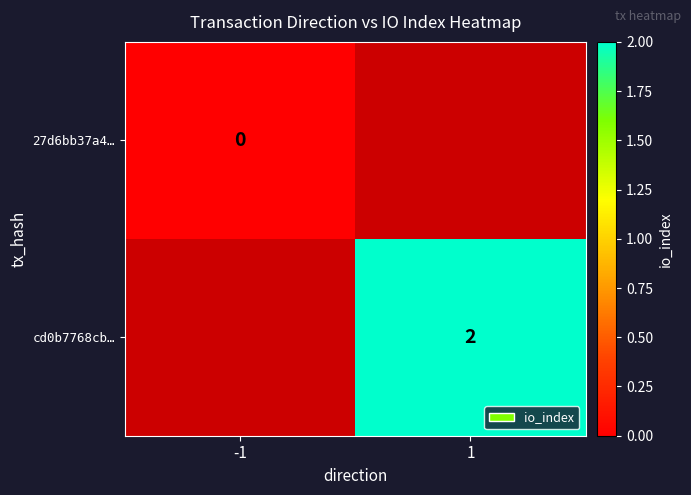

Is the value of cd0b7768cb… at 1 greater than the value of 27d6bb37a4… at -1?

Yes